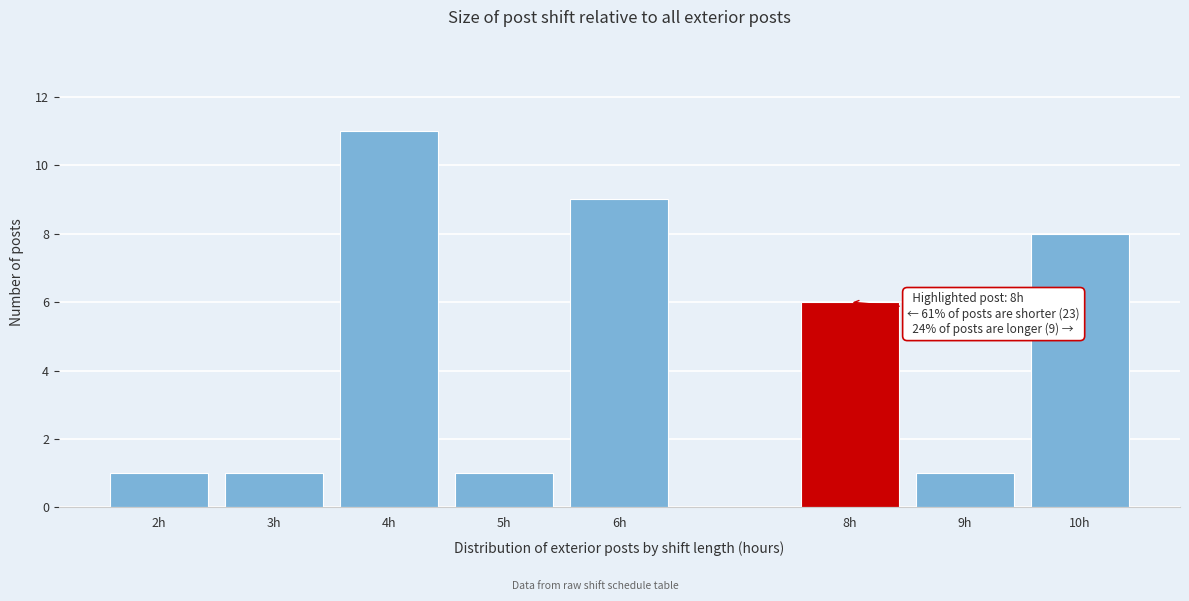

Which range on the x-axis has the tallest bar?

3.5 to 4.5